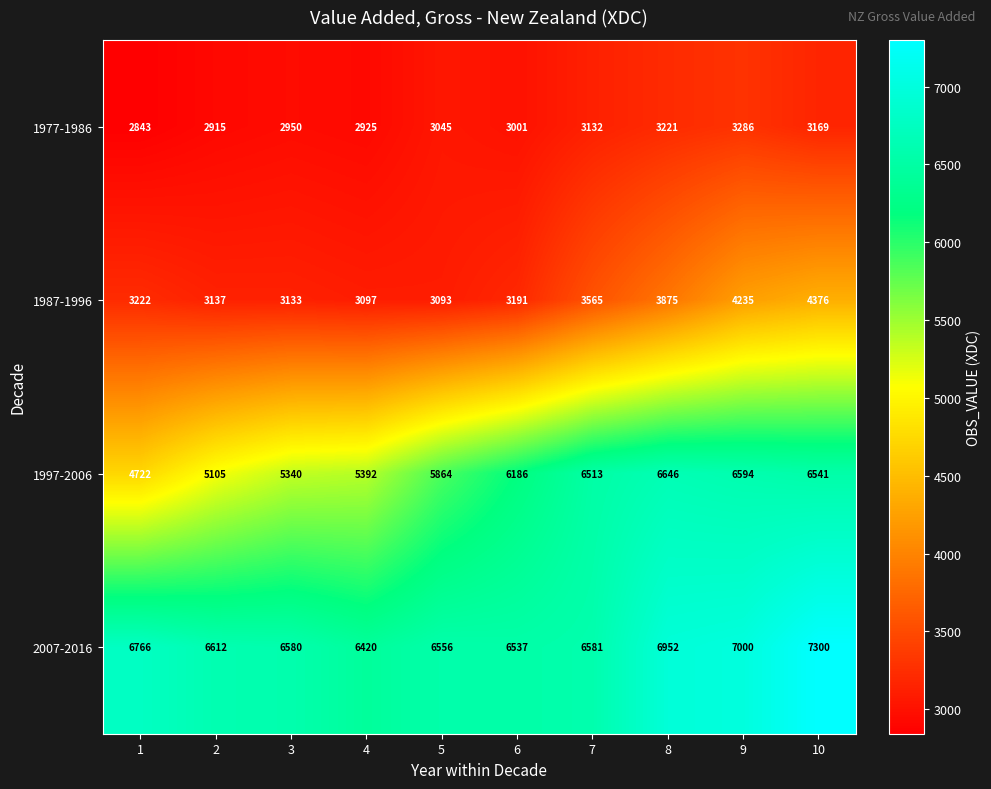

What is the approximate value of 2007-2016 at 7, to the nearest 50?

6600